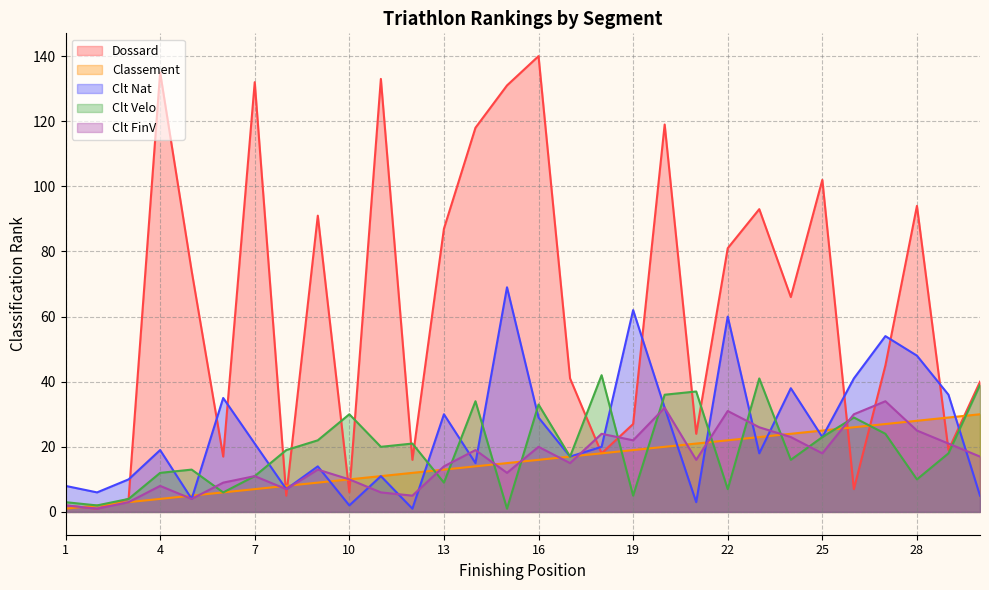

How many values in the Classement series exceed 16?

14